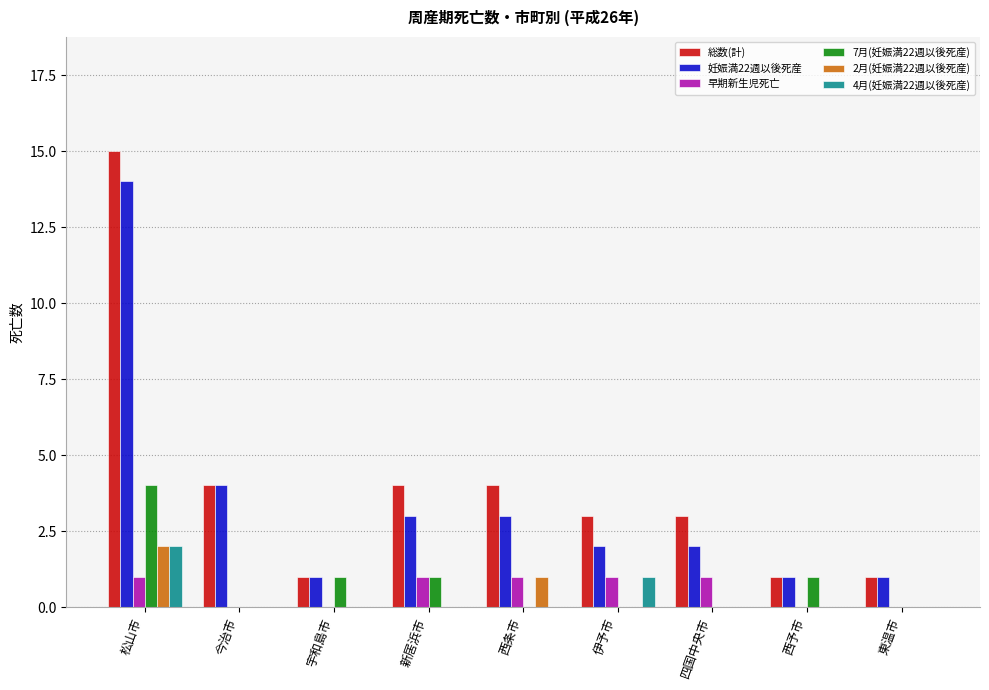

What are all the series names shown in the legend?

総数(計), 妊娠満22週以後死産, 早期新生児死亡, 7月(妊娠満22週以後死産), 2月(妊娠満22週以後死産), 4月(妊娠満22週以後死産)